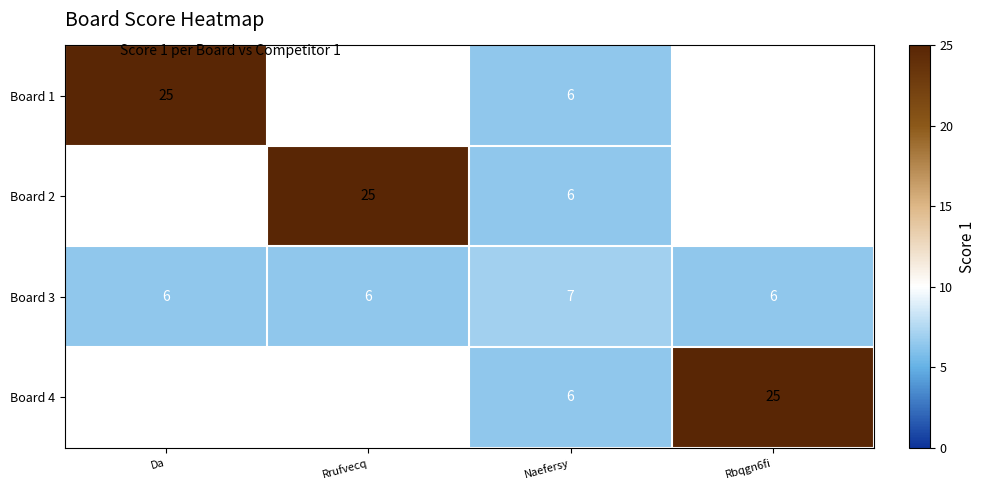

How many series are shown in this chart?

4